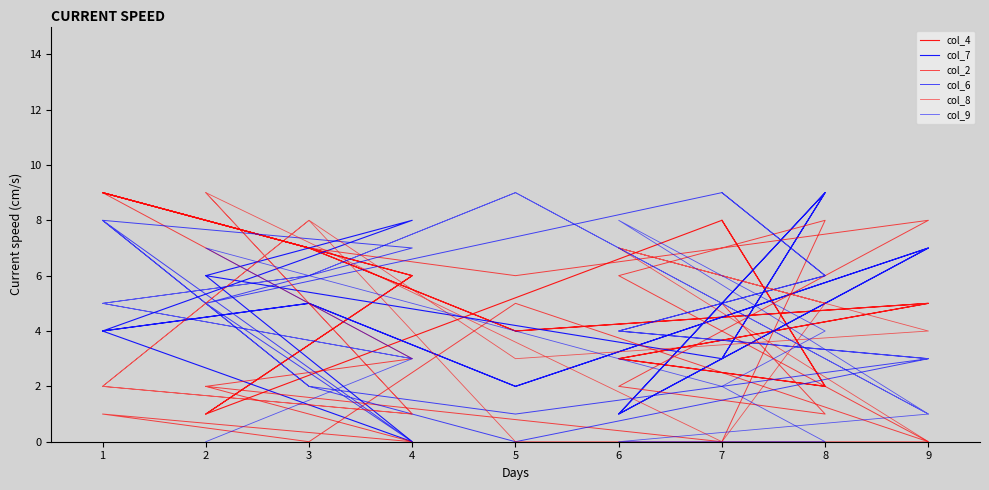

How many positive values does the col_8 series have?

15